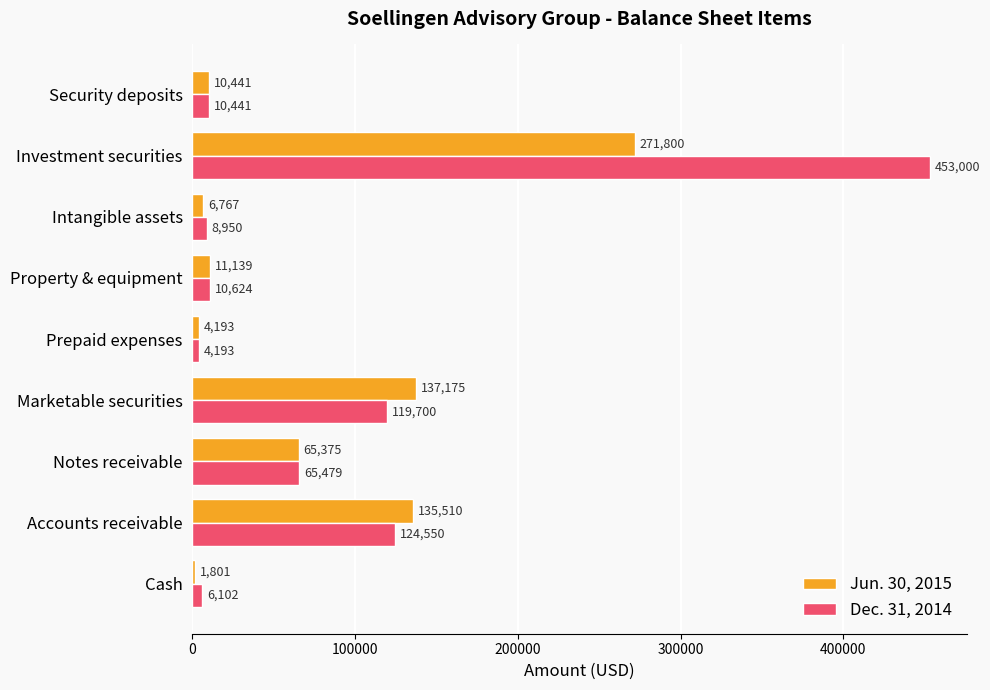

What is the total value across all series at Notes receivable?

130854